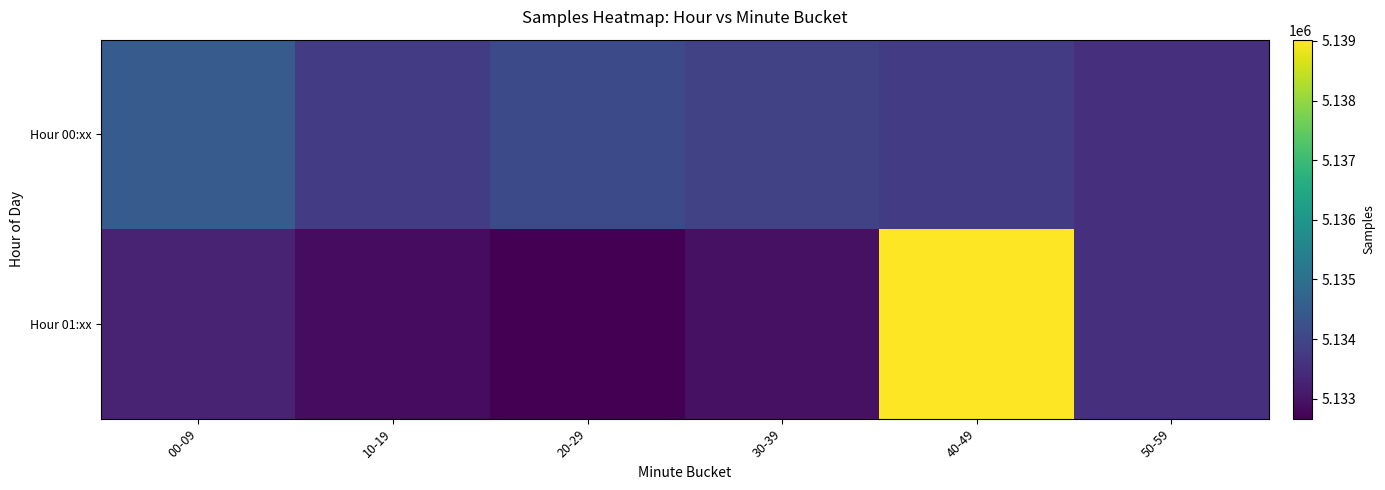

What is the total value across all series at 30-39?

10266874.2